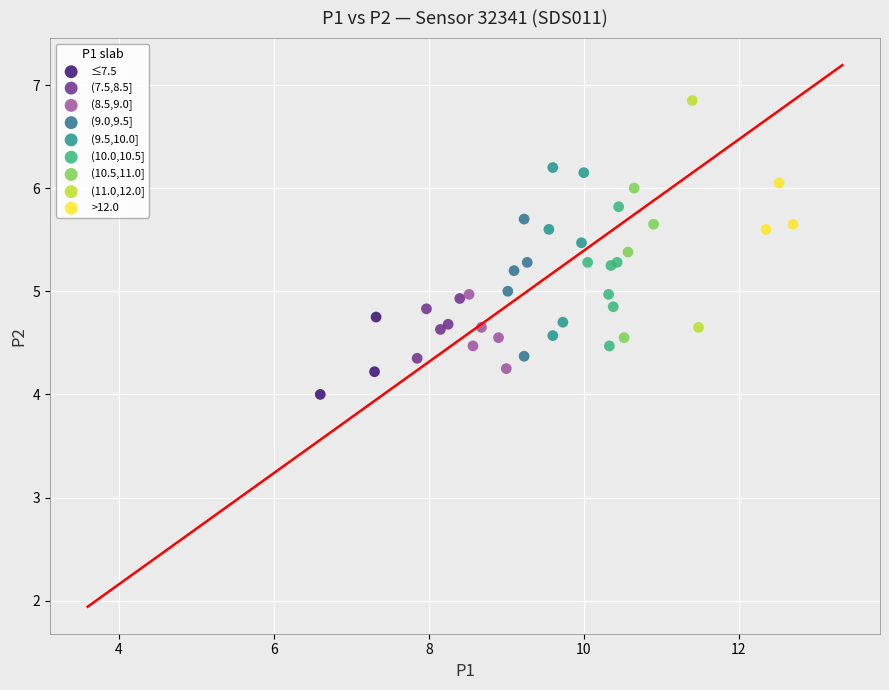

What are all the series names shown in the legend?

≤7.5, (7.5,8.5], (8.5,9.0], (9.0,9.5], (9.5,10.0], (10.0,10.5], (10.5,11.0], (11.0,12.0], >12.0